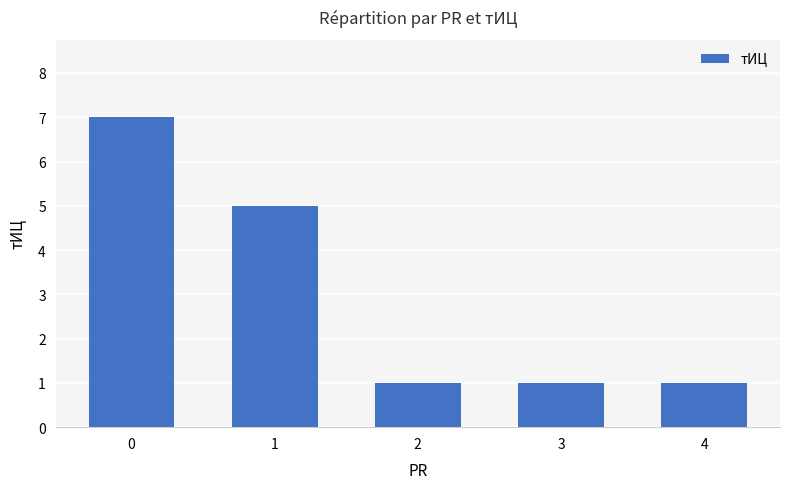

What is the sum of all values?

15